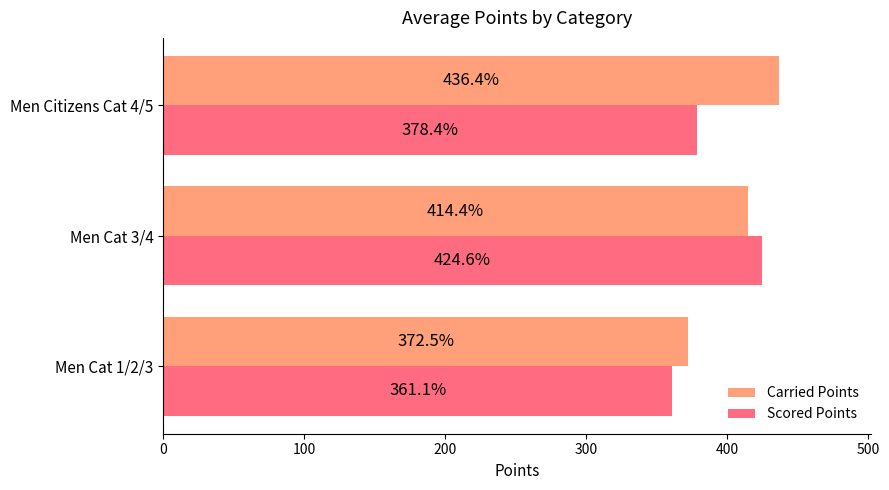

Rank the series by their average value, from lowest to highest.

Scored Points, Carried Points